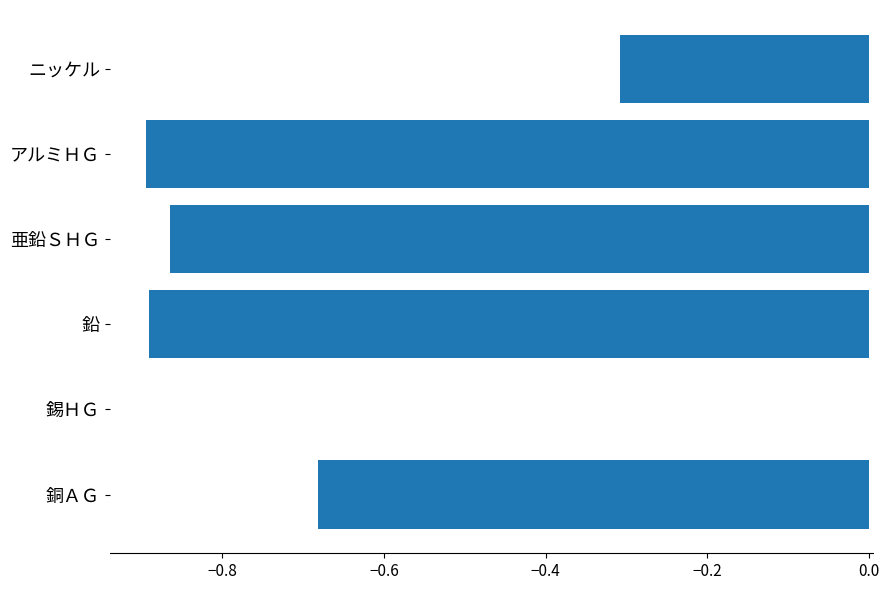

Read the value at ニッケル.

-0.3